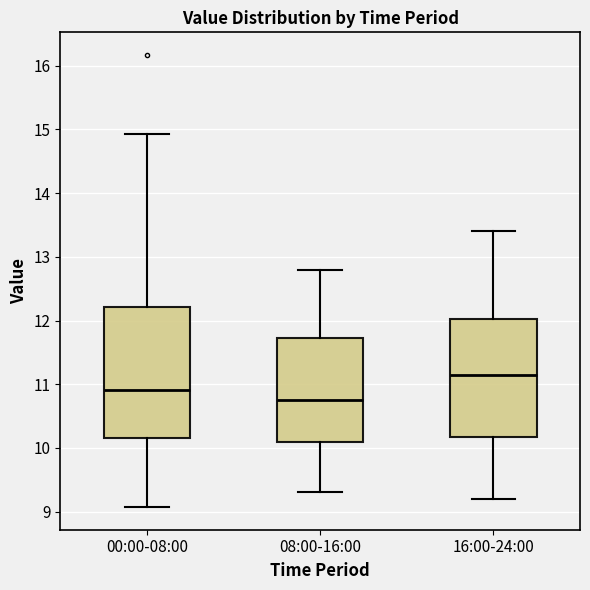

Which box has the lowest median line?

08:00-16:00